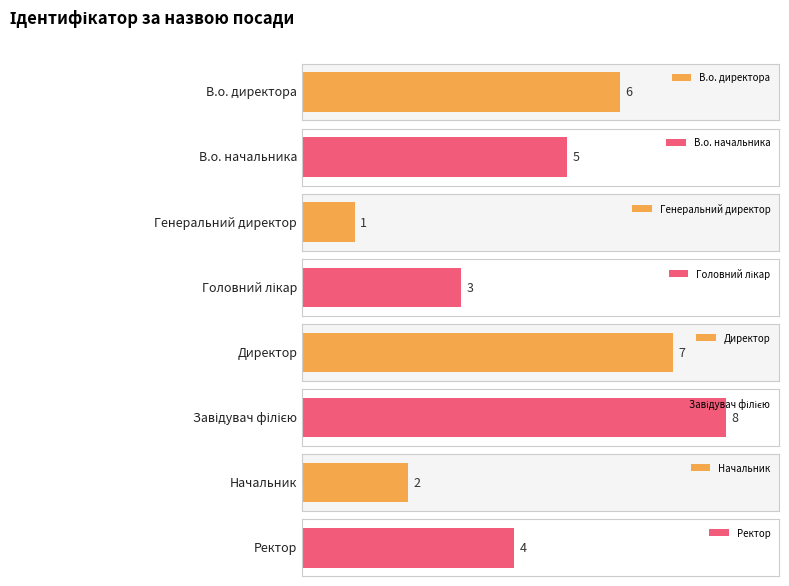

What is the smallest value displayed?

1